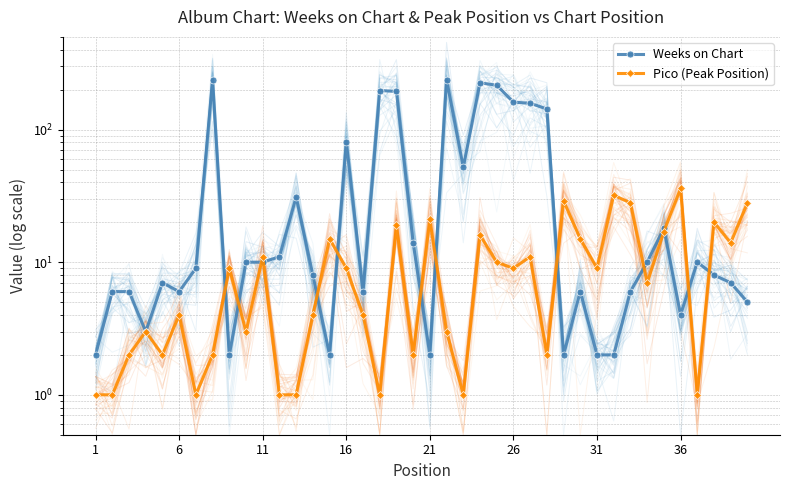

True or false: Weeks on Chart has more than 0 points higher than both neighbors.

True